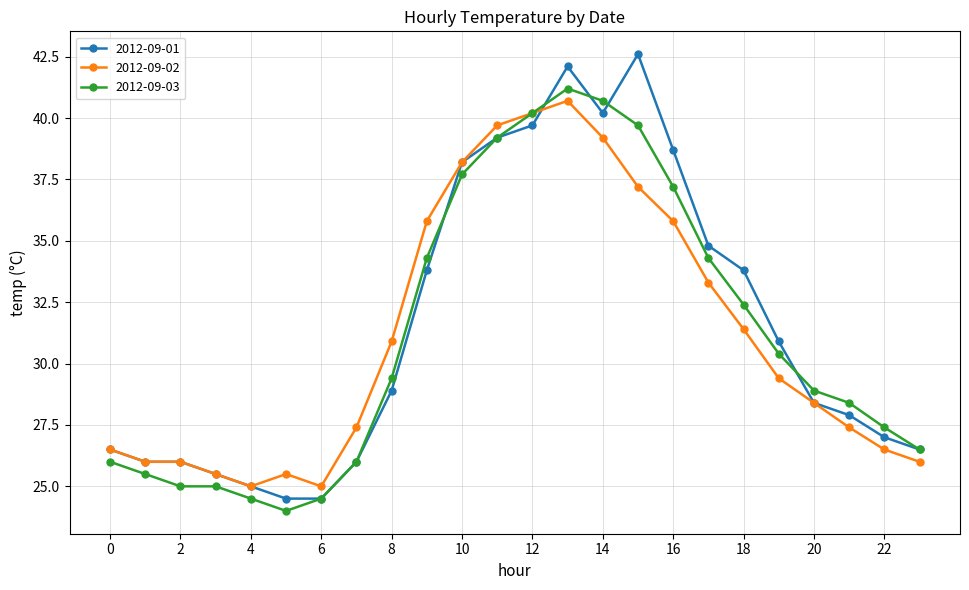

What is the value of the 2012-09-01 point at the 9th from the left?

28.9